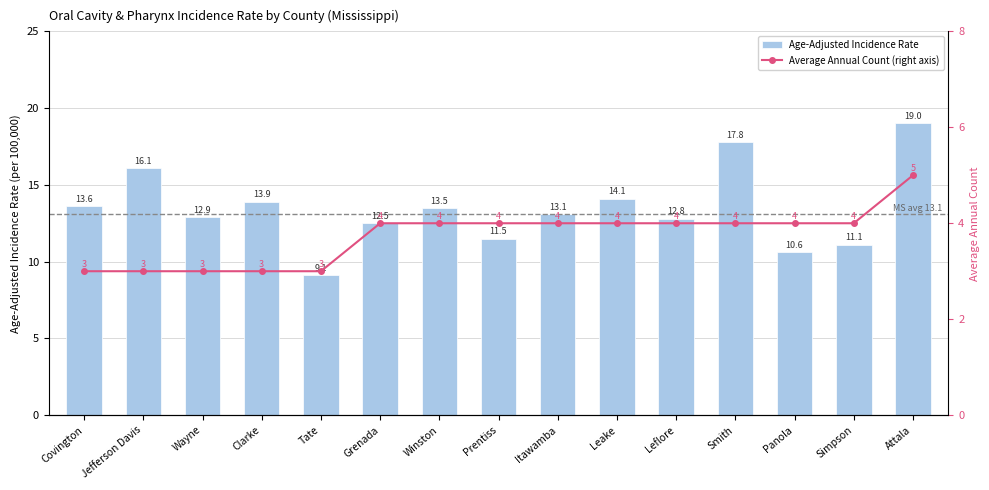

What are all the series names shown in the legend?

Age-Adjusted Incidence Rate, Average Annual Count (right axis)